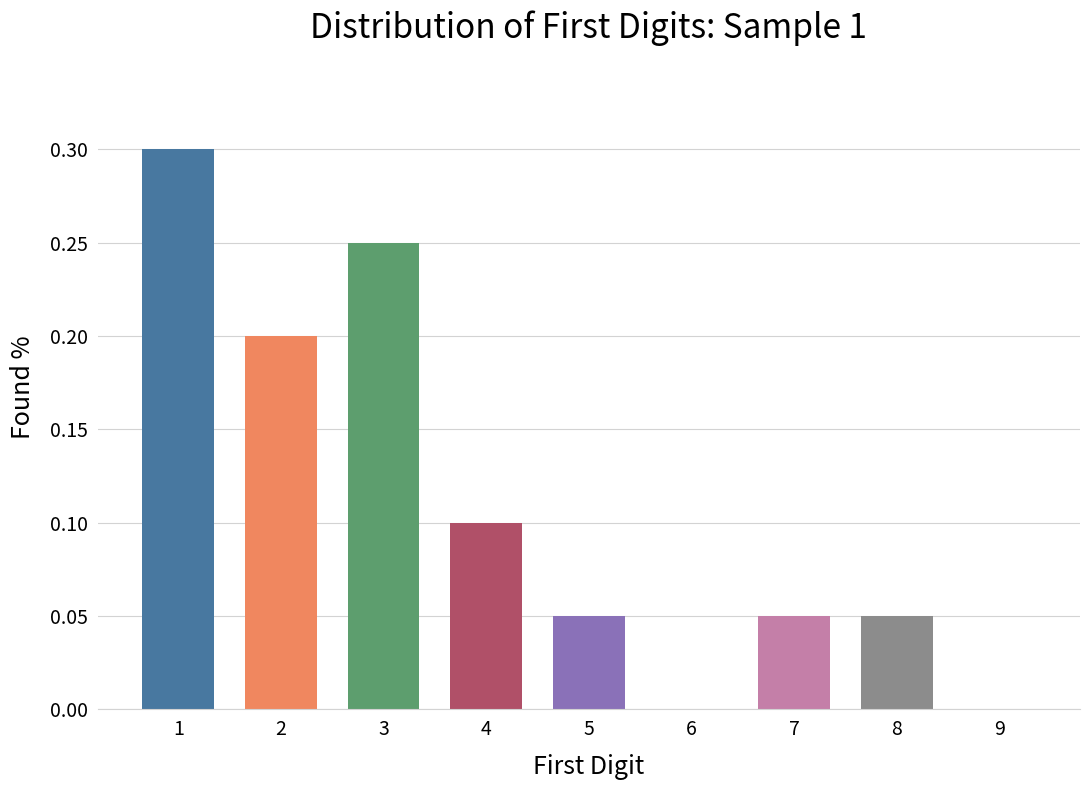

What is the sum of the values at 8 and 3?

0.3